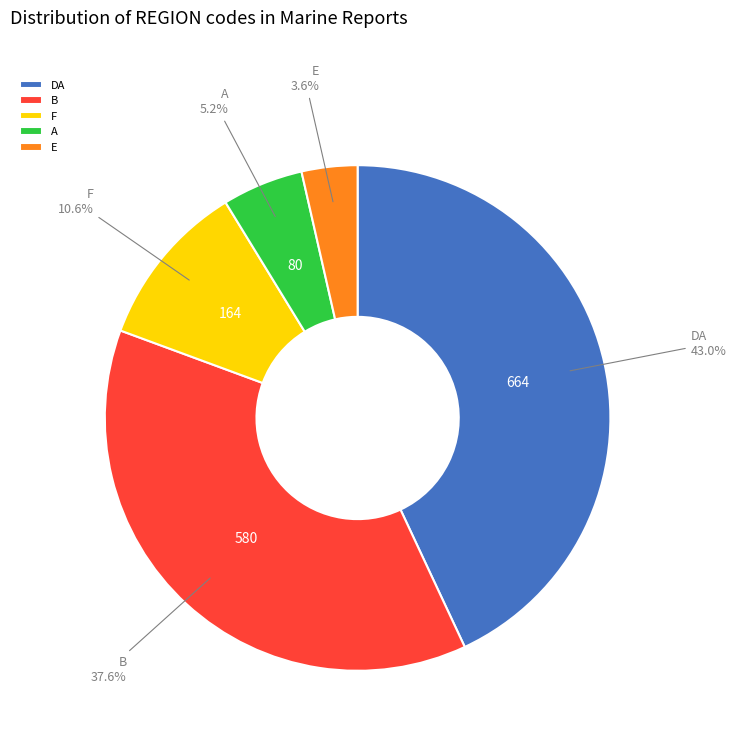

Does F represent more than half of the total?

No